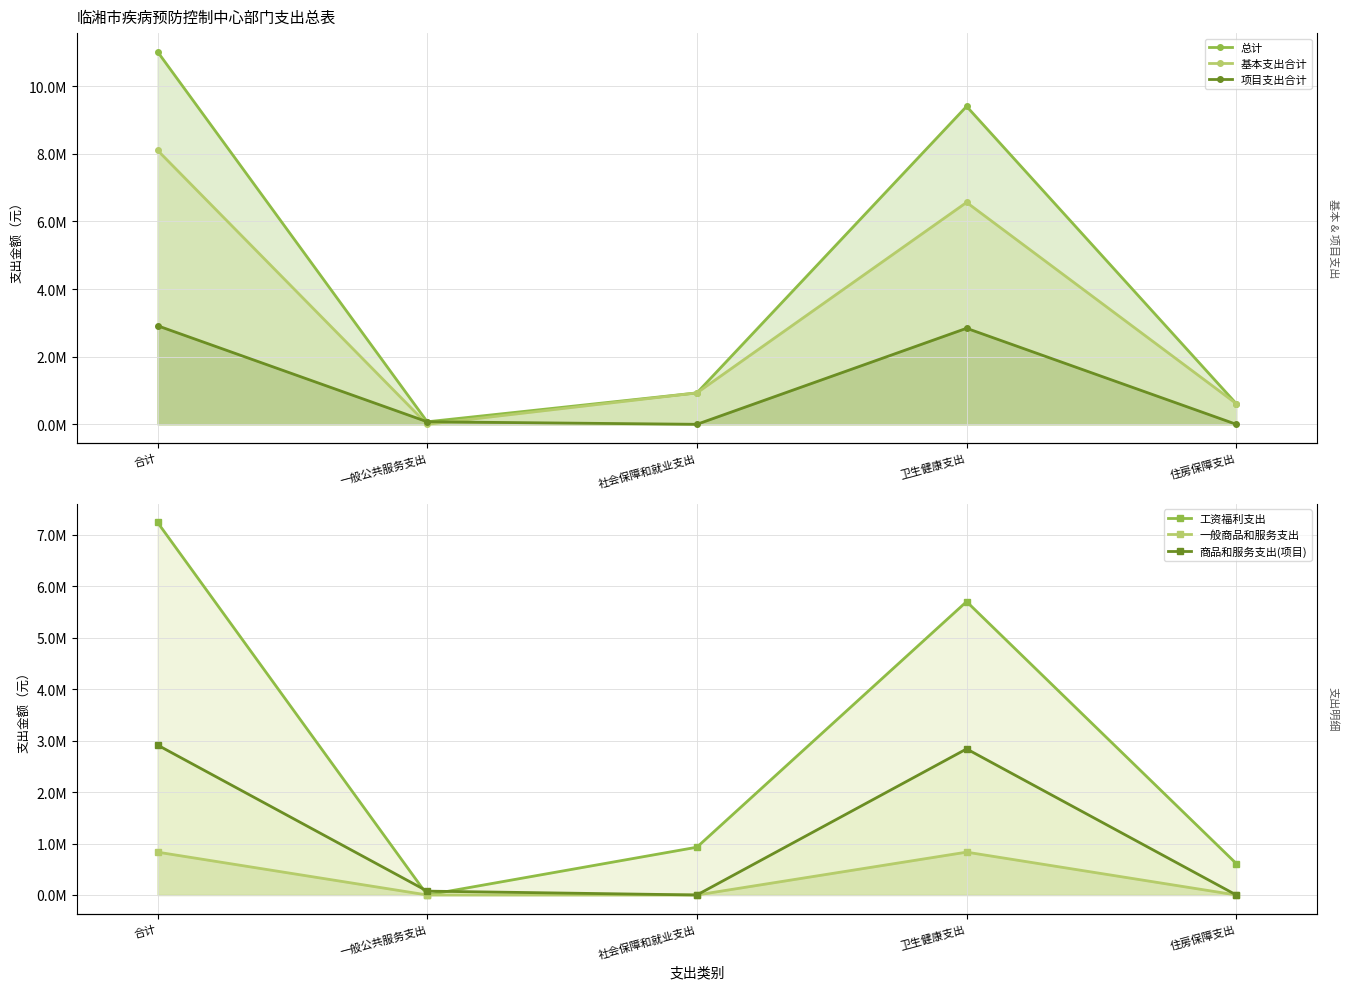

Where do 商品和服务支出(项目) and 工资福利支出 first cross each other?

合计 and 一般公共服务支出